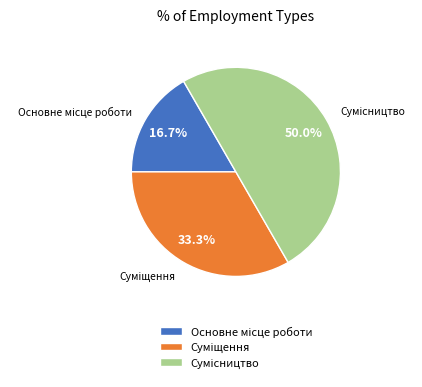

Count the number of slices in the pie.

3